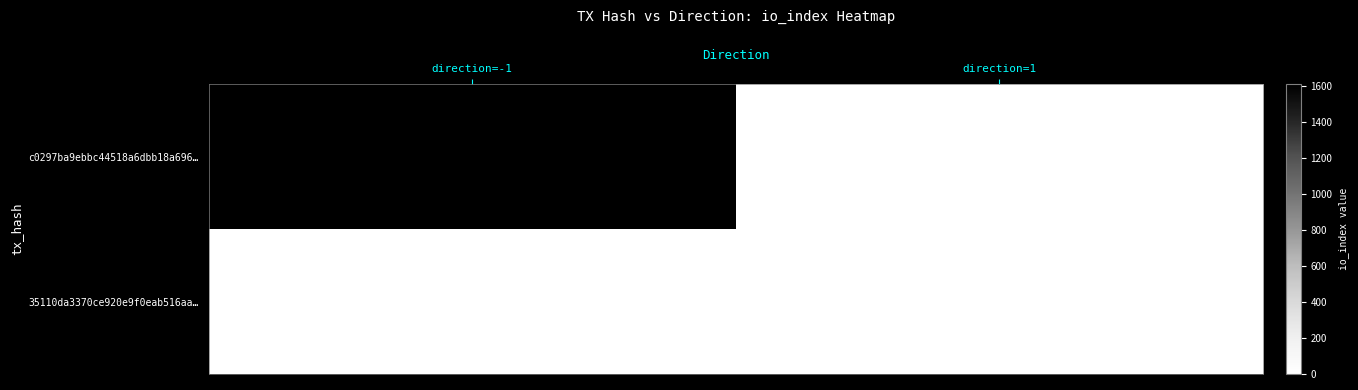

Is it true that c0297ba9ebbc44518a6dbb18a696… equals 548 at direction=-1?

False